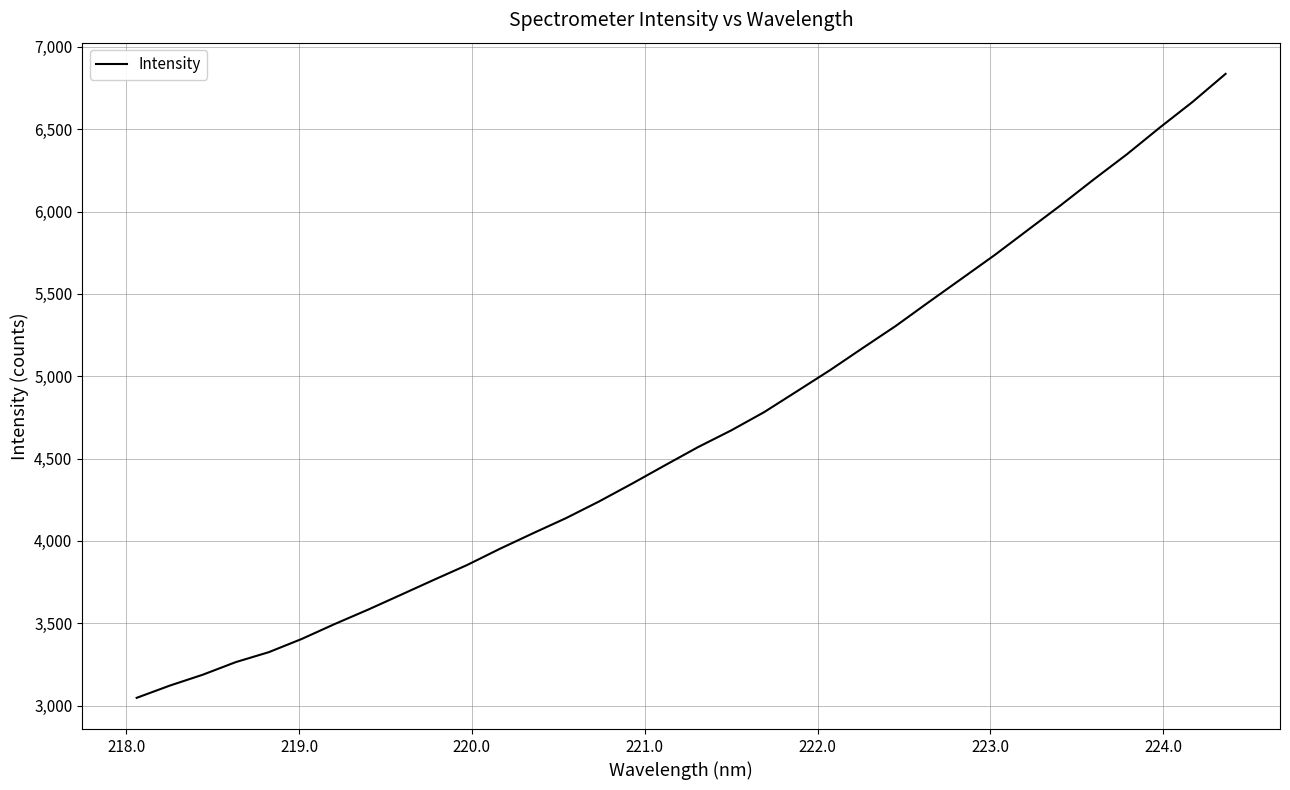

What is the average value?

4664.9